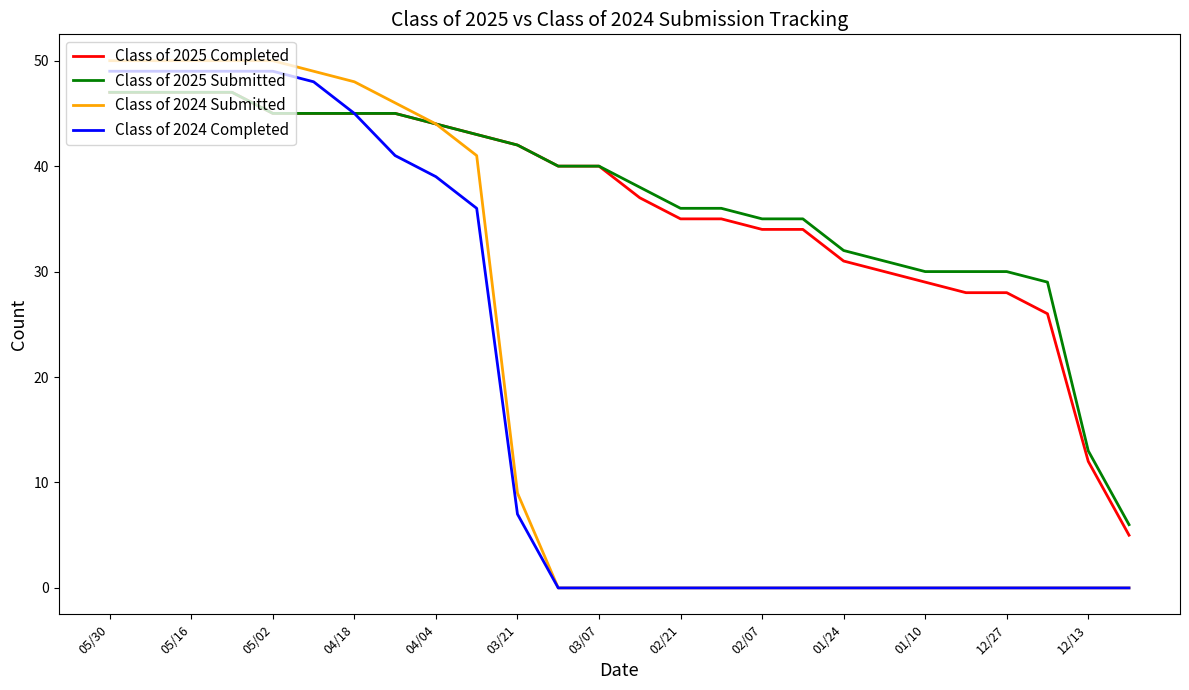

What is the maximum value shown in the chart?

50